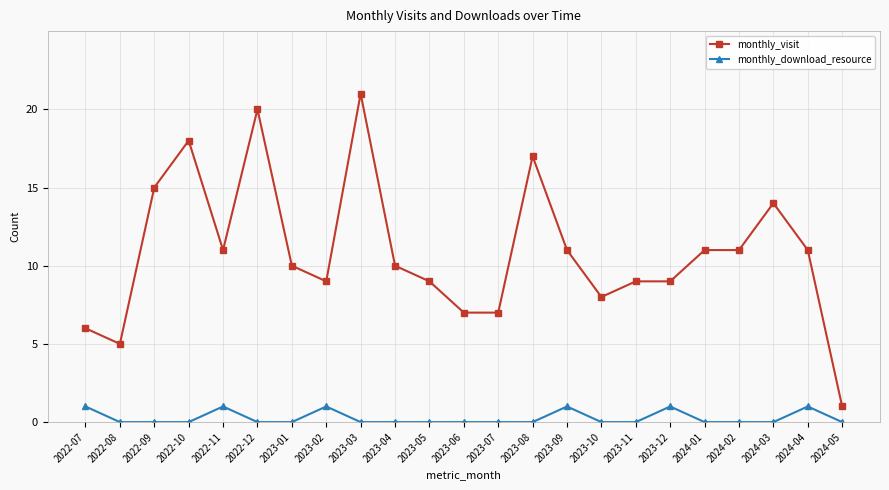

Rank the series by their average value, from lowest to highest.

monthly_download_resource, monthly_visit